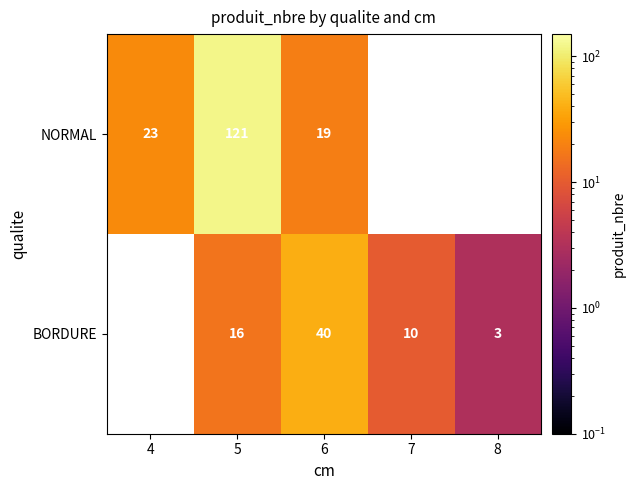

At 5, list the series in order from smallest to largest.

BORDURE, NORMAL